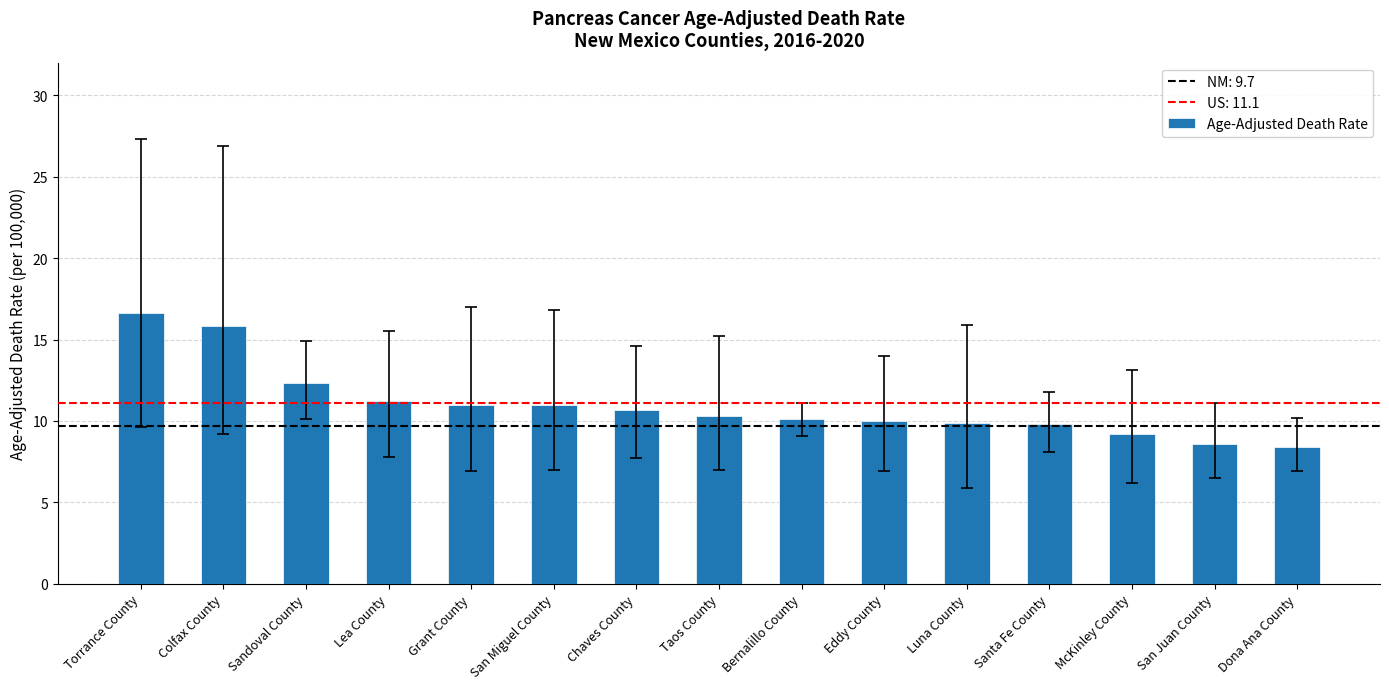

How many bars are there in total?

15